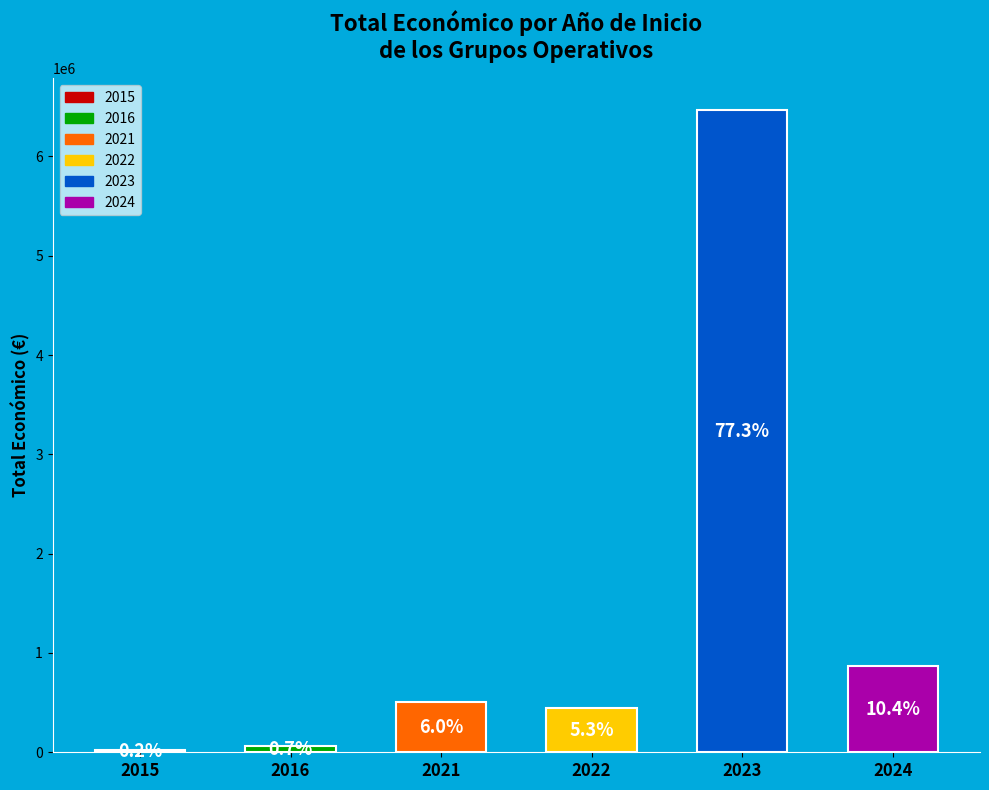

Are the bars horizontal?

No